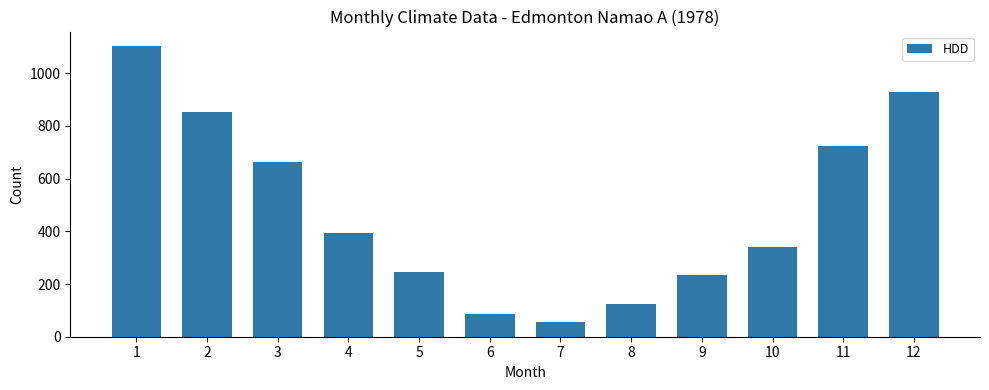

Reading left to right, extract all data points from this chart.

1=1103.3	2=853.7	3=662.1	4=394.4	5=245.8	6=86.0	7=54.5	8=123.3	9=232.5	10=339.6	11=722.5	12=927.2